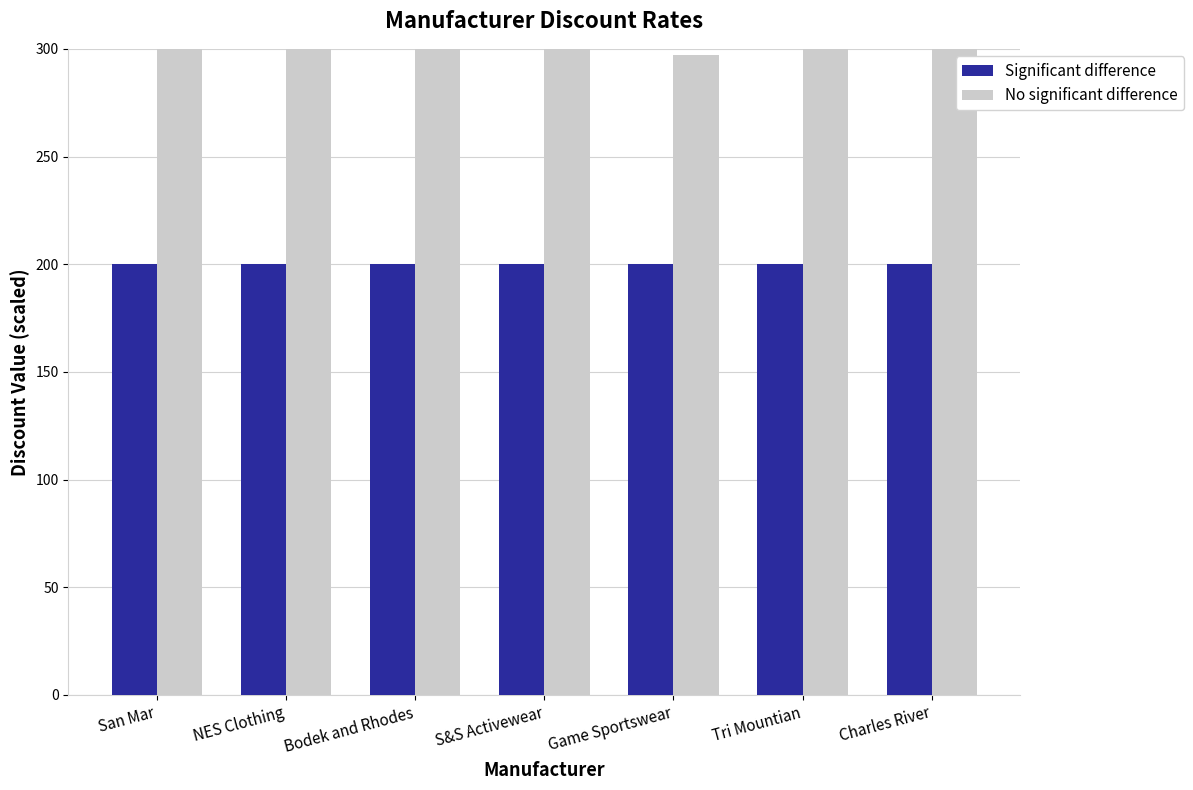

Reading left to right, transcribe all the data shown in this chart.

Significant difference: 200	200	200	200	200	200	200
No significant difference: 337	364	459	391	297	486	391